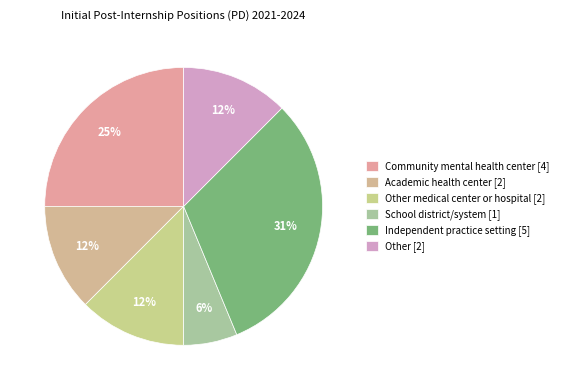

Count the number of slices in the pie.

6